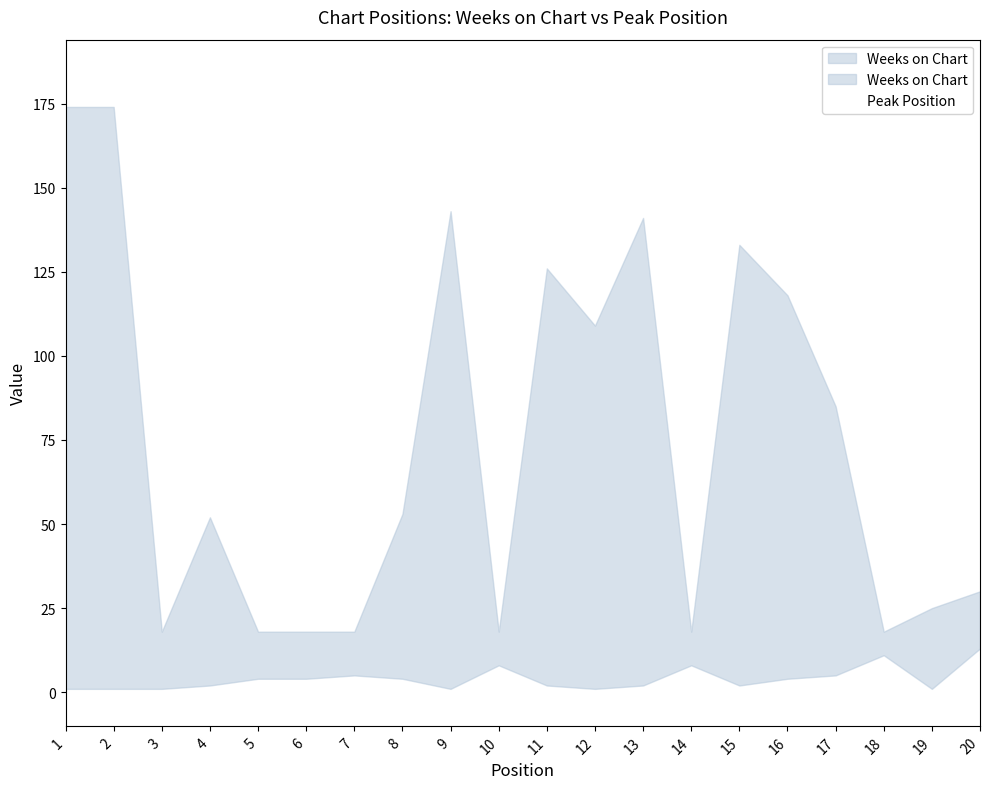

At which category is the sum across all series the highest?

1